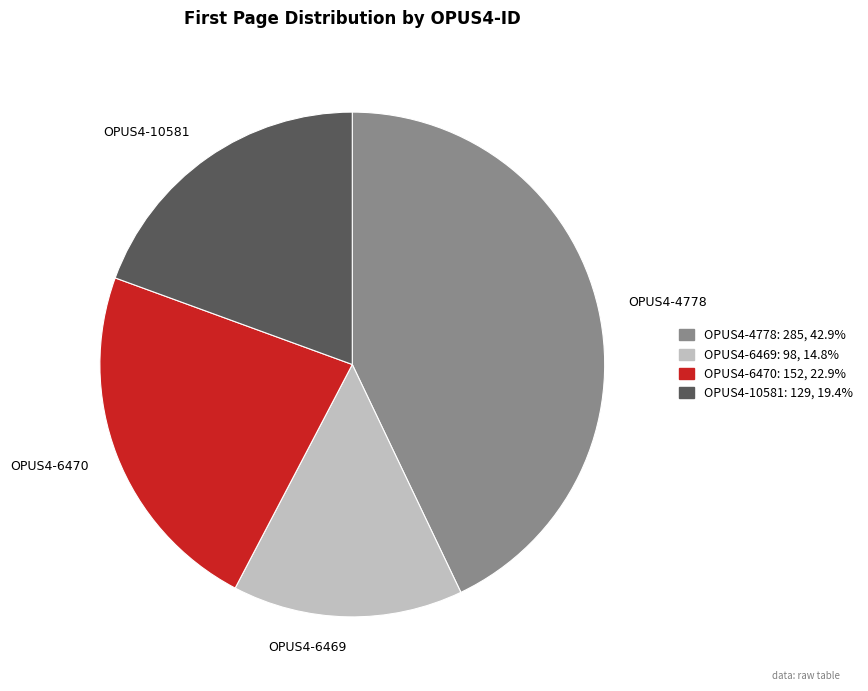

Combined, do OPUS4-4778 and OPUS4-6470 account for over 50%?

Yes